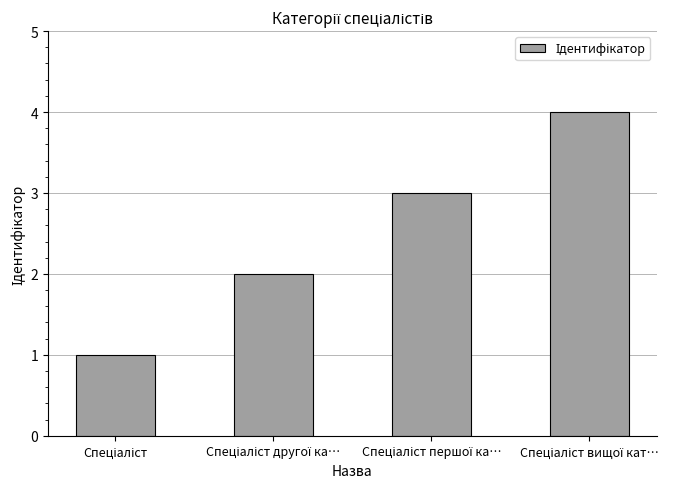

How many values are between 2 and 4?

3